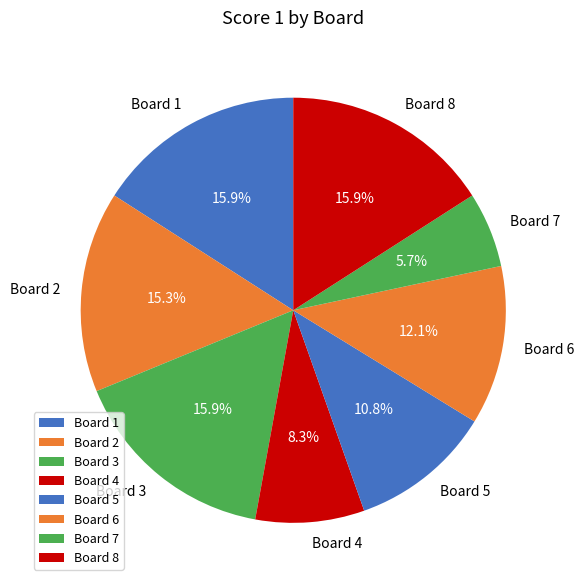

Is the sum of Board 1 and Board 4 greater than half?

No